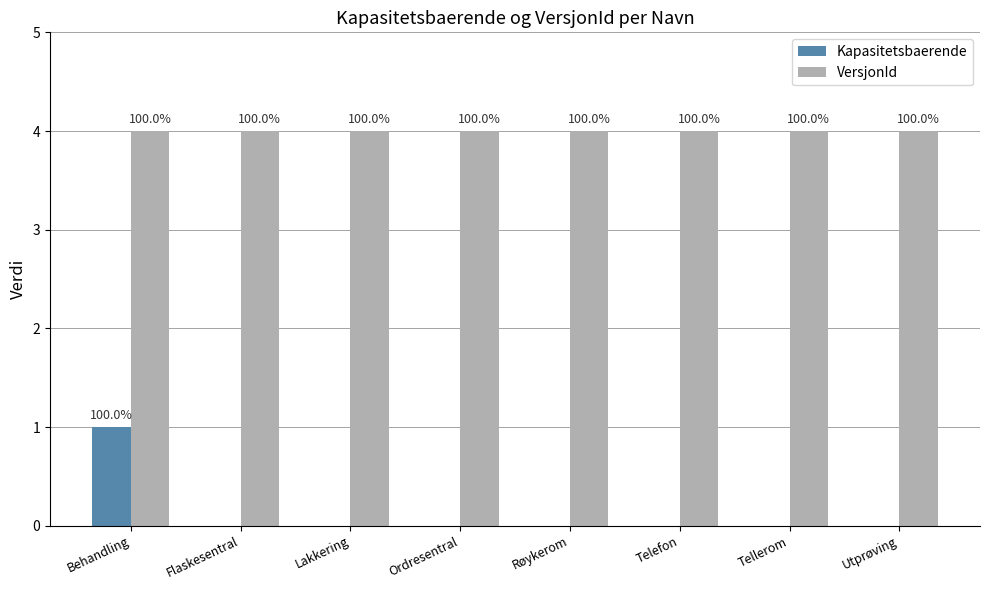

How many groups of bars are there?

8